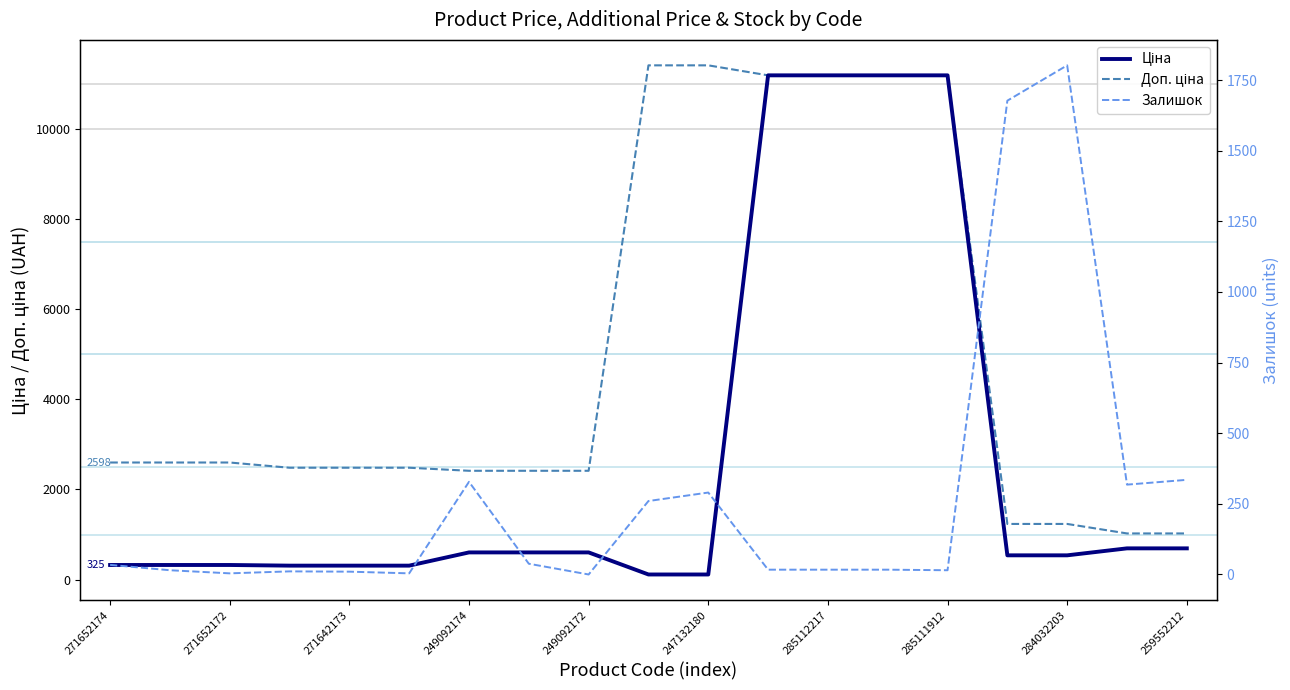

At which label does Залишок first exceed 17?

271652174